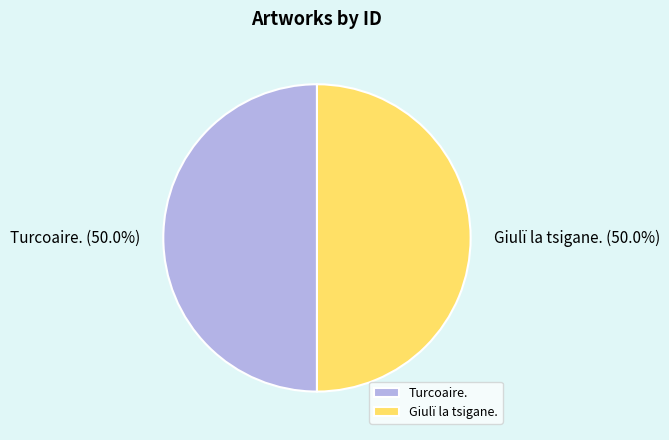

What is the ratio of the value at Giulï la tsigane. to the value at Turcoaire.?

1.0